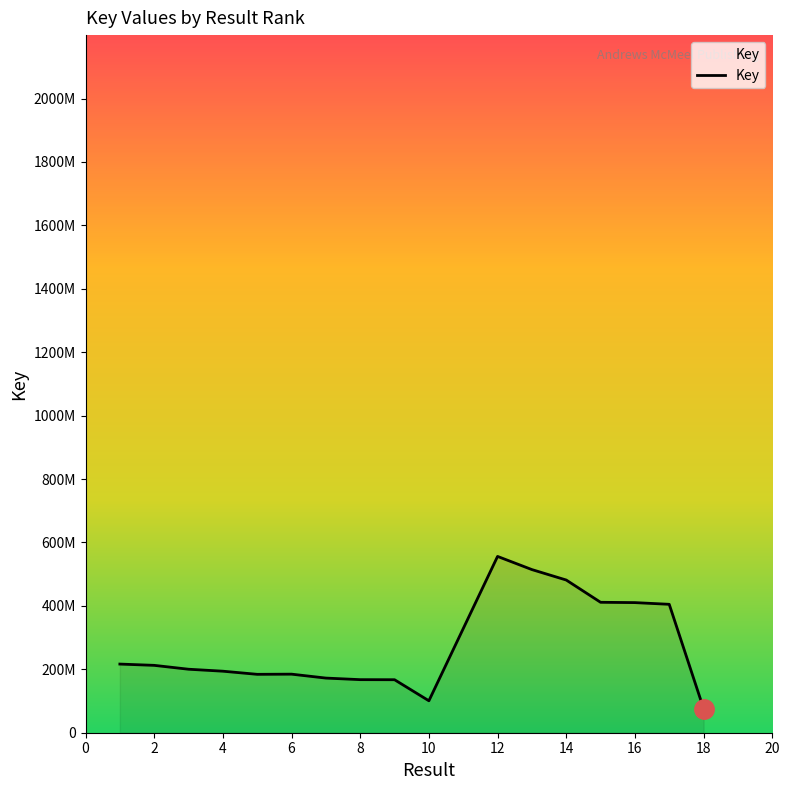

Which category has the lowest value across all series?

18